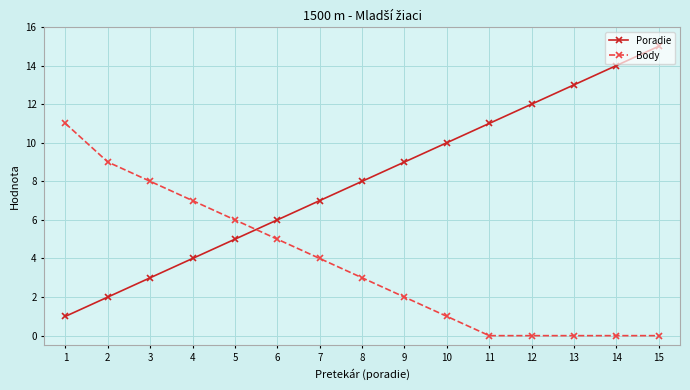

Which series has the largest range (max minus min)?

Poradie